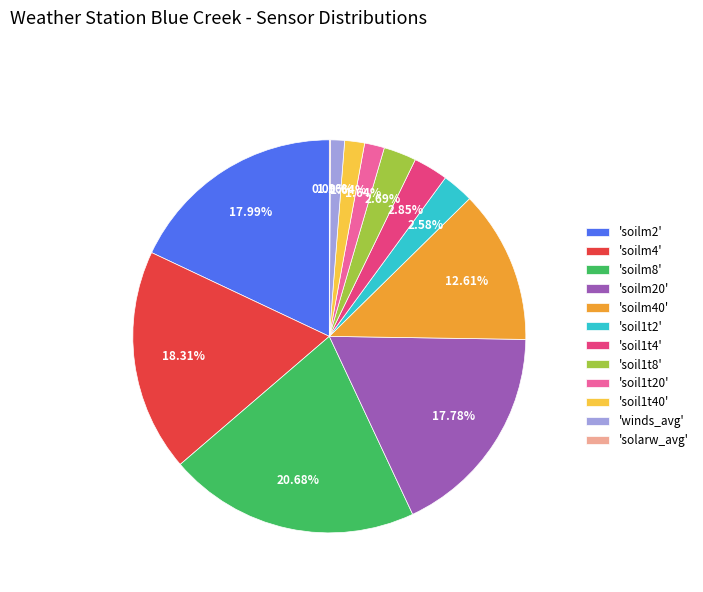

Combined, do 'soil1t4' and 'soil1t8' account for over 50%?

No